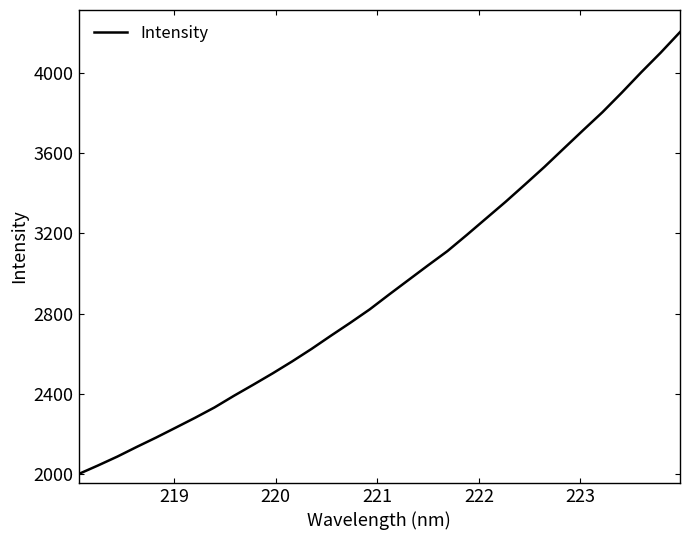

What is the smallest value displayed?

1998.7